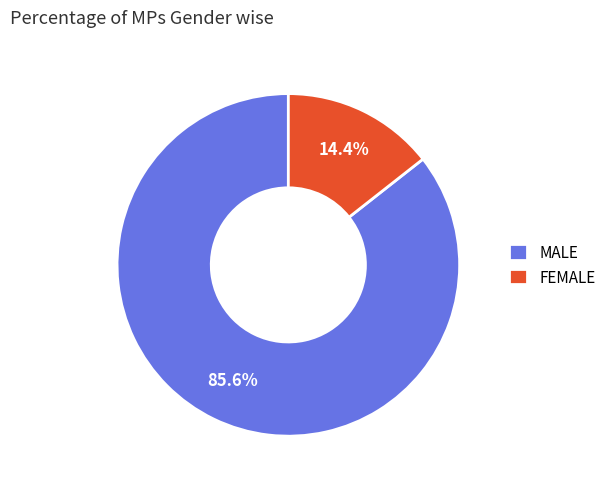

Is there any slice that represents more than half of the pie?

Yes